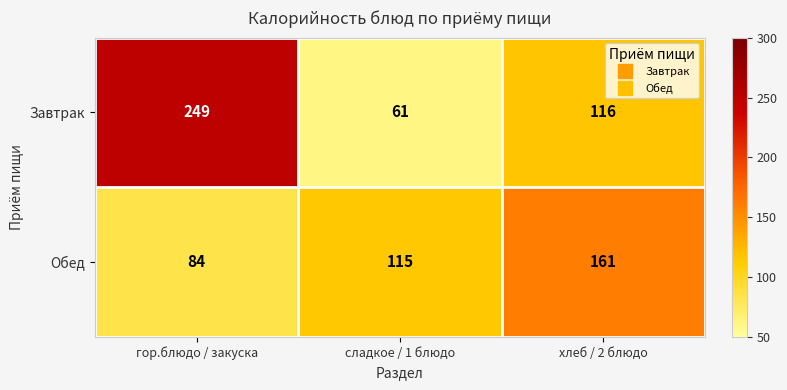

What is the minimum value shown in the chart?

61